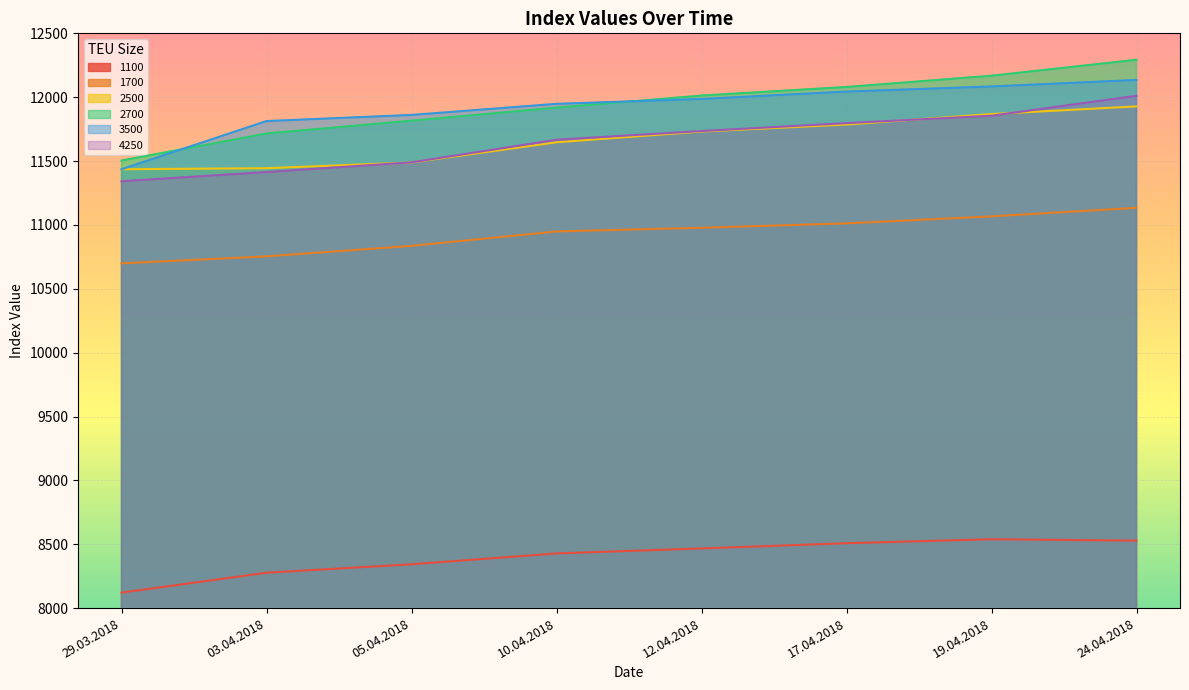

What is the sum of all 2500 values?

93329